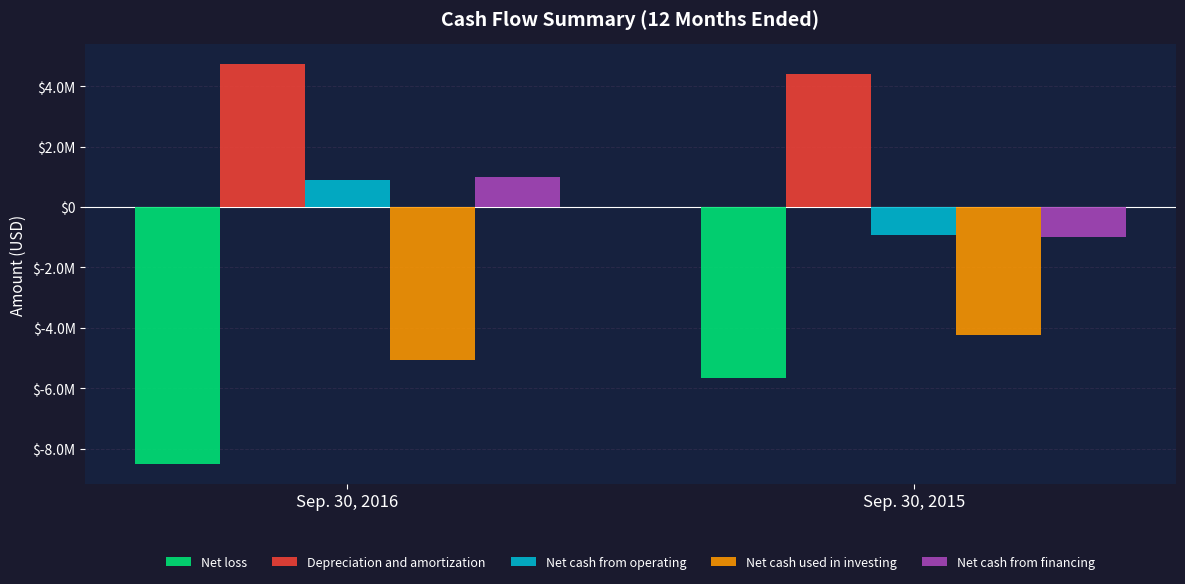

Reading right to left, extract all data points from this chart.

Net loss: -5668701	-8495621
Depreciation and amortization: 4399582	4719355
Net cash from operating: -915225	907563
Net cash used in investing: -4238945	-5057183
Net cash from financing: -986711	978168